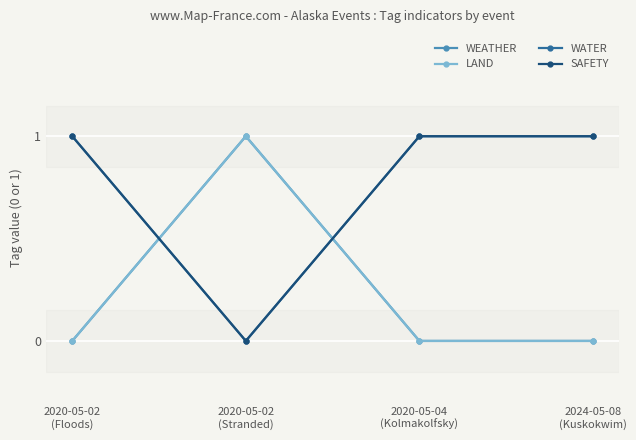

Between 2020-05-02
(Floods) and 2020-05-02
(Stranded), which series saw the biggest shift?

WEATHER